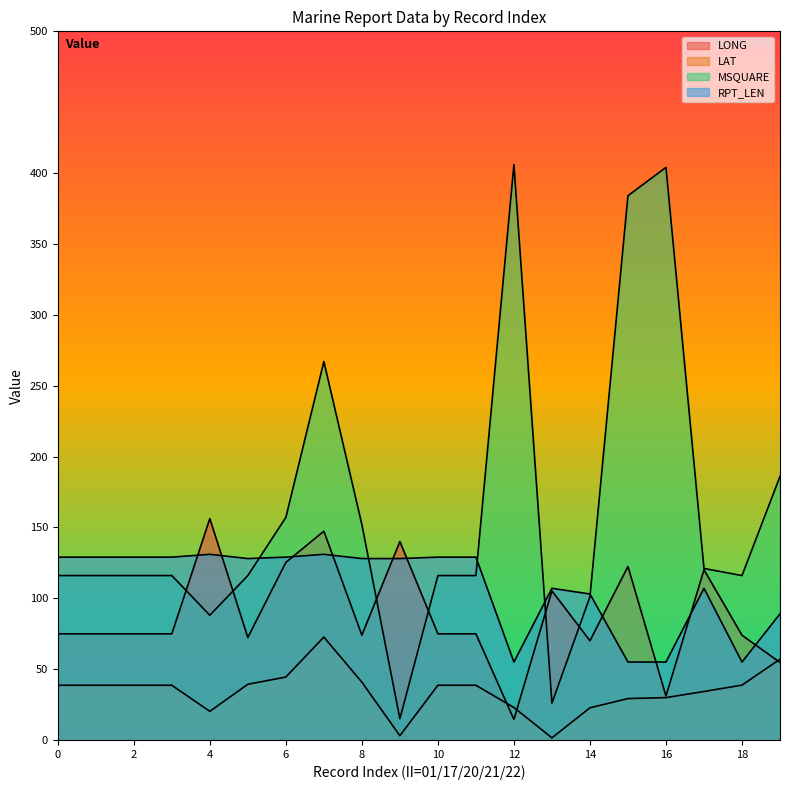

What is the approximate value of RPT_LEN at 0?

129.0